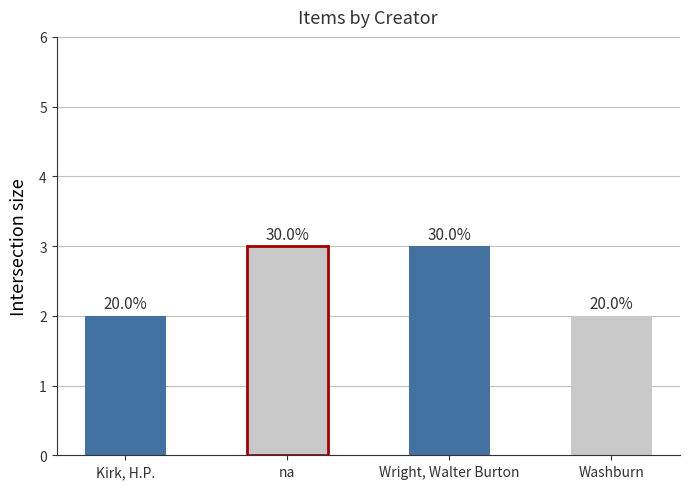

How many bars are there in total?

4